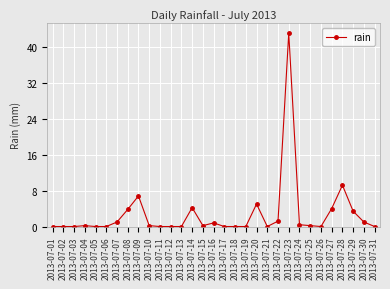

How many lines are shown in the chart?

1